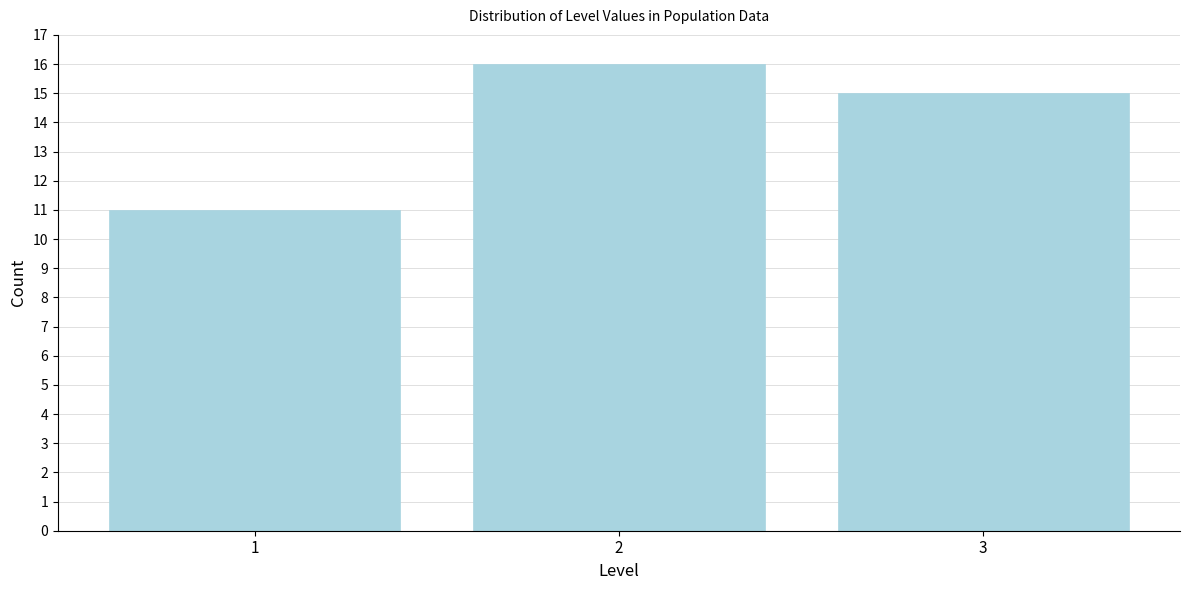

Reading left to right, transcribe all the data shown in this chart.

1=11	2=16	3=15